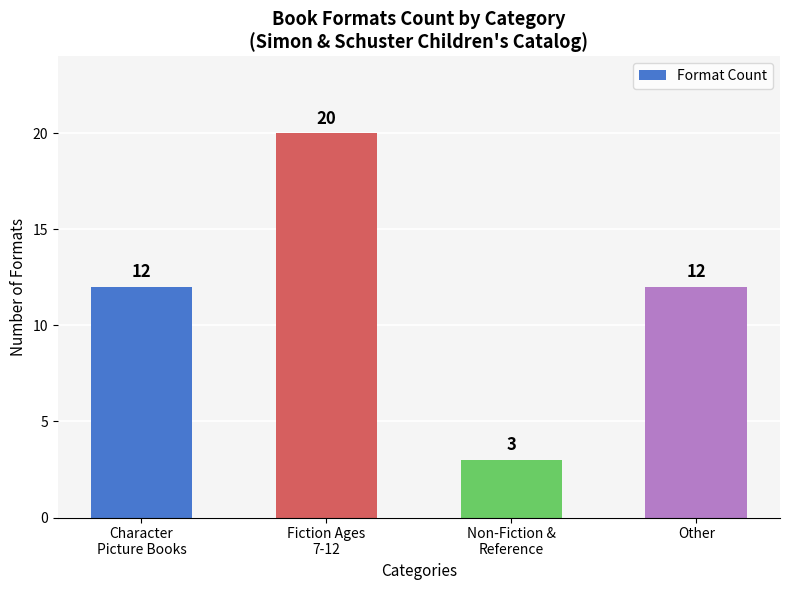

What is the value of the 1st bar from the left?

12